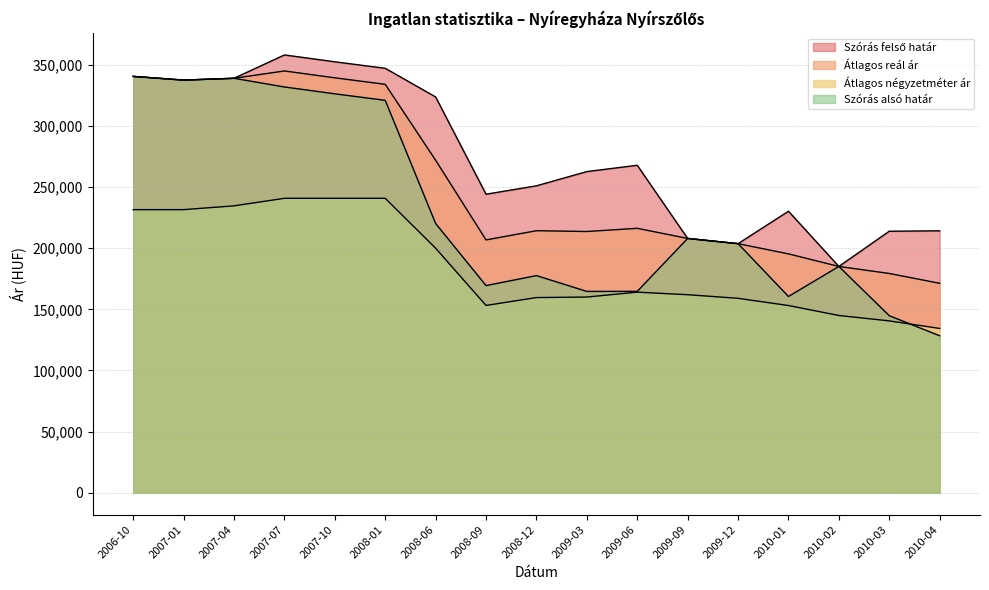

True or false: Átlagos reál ár and Szórás alsó határ intersect in this chart.

False